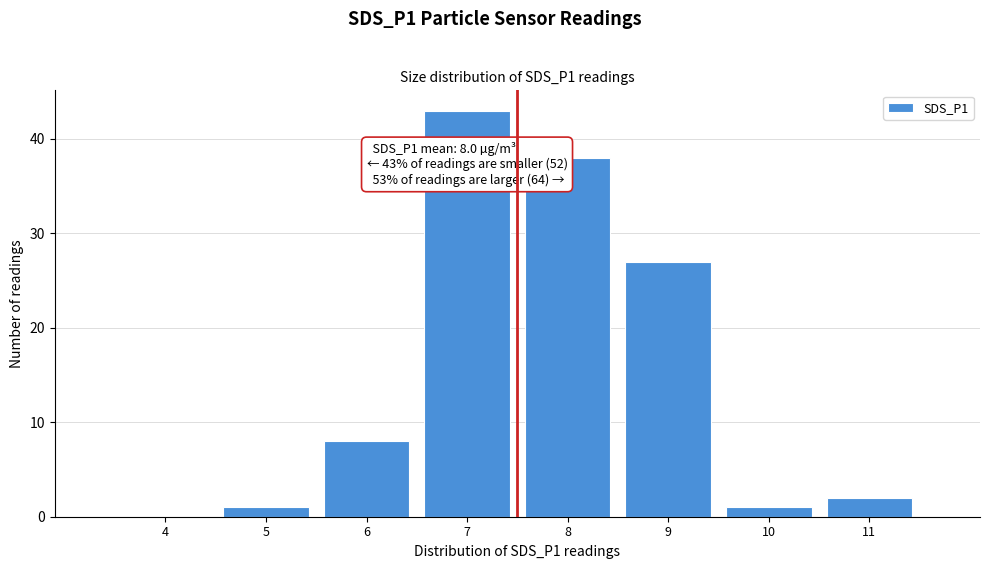

Reading right to left, what are all the values shown in this chart?

11=2	10=1	9=27	8=38	7=43	6=8	5=1	4=0